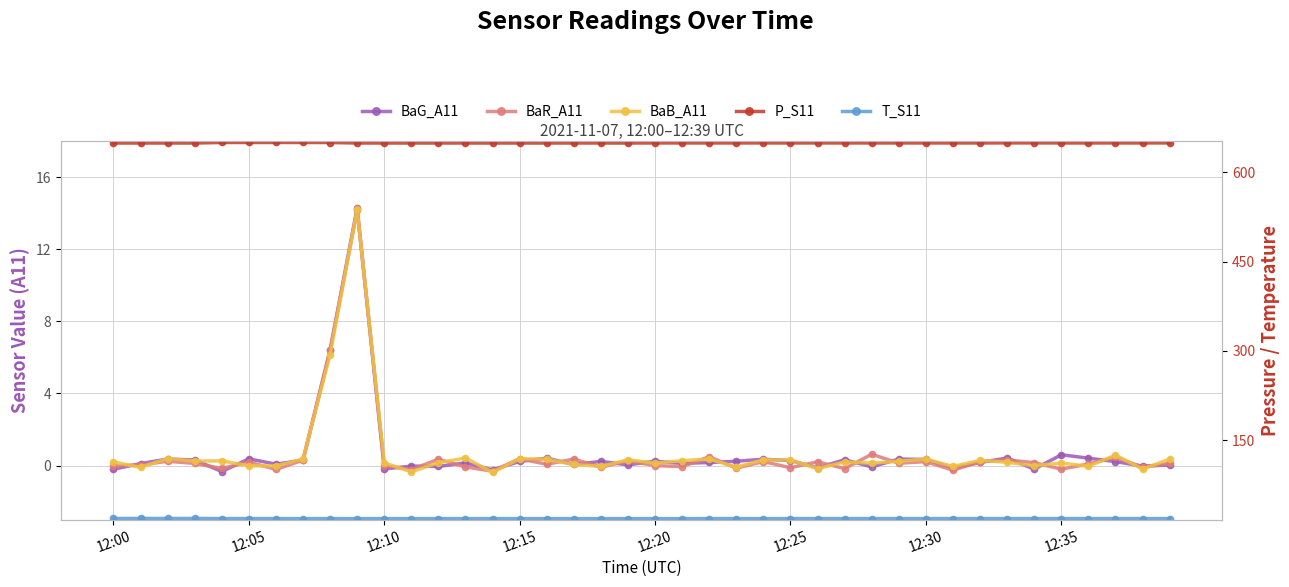

What is the minimum value for P_S11?

648.8